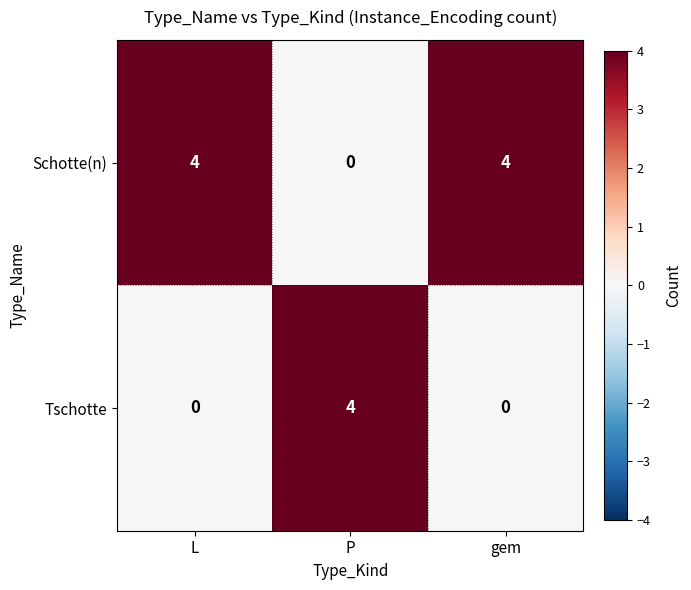

At how many categories does at least one series exceed 2?

3